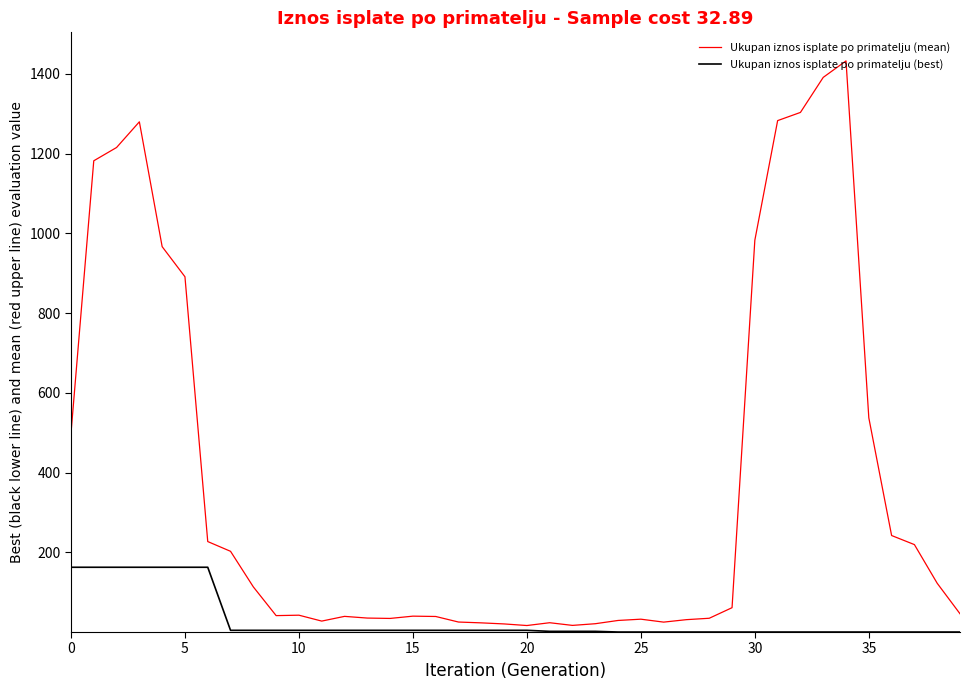

List the series in order of their overall mean, highest first.

Ukupan iznos isplate po primatelju (mean), Ukupan iznos isplate po primatelju (best)